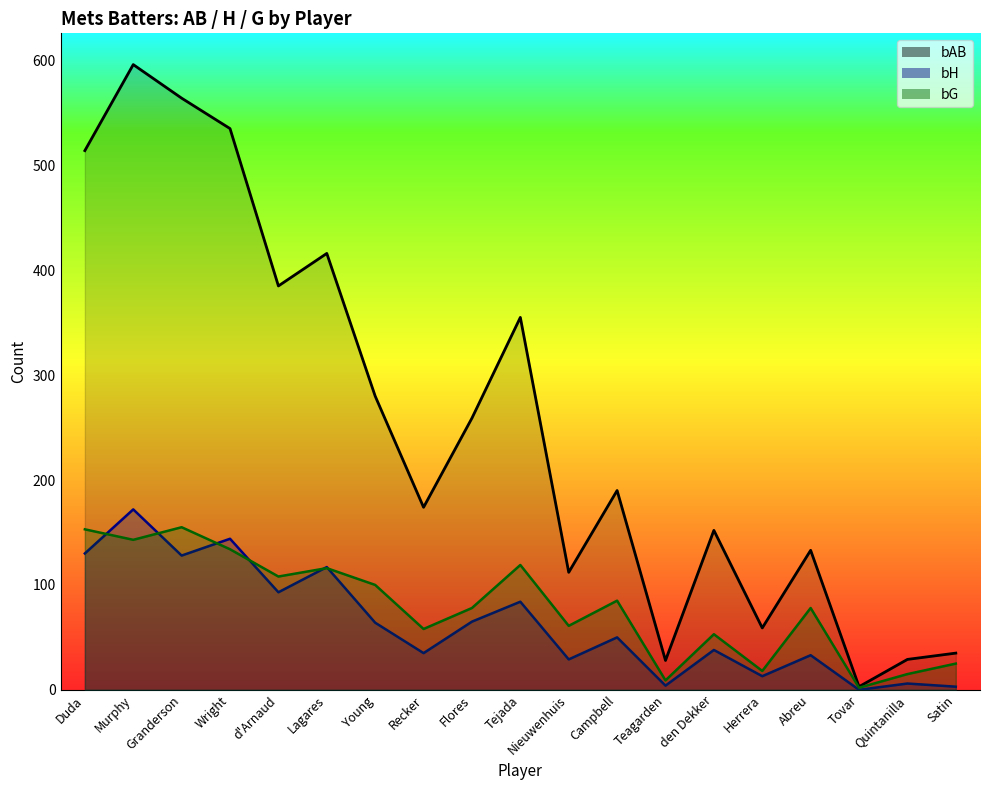

At which category does bAB line reach its first local peak?

Murphy